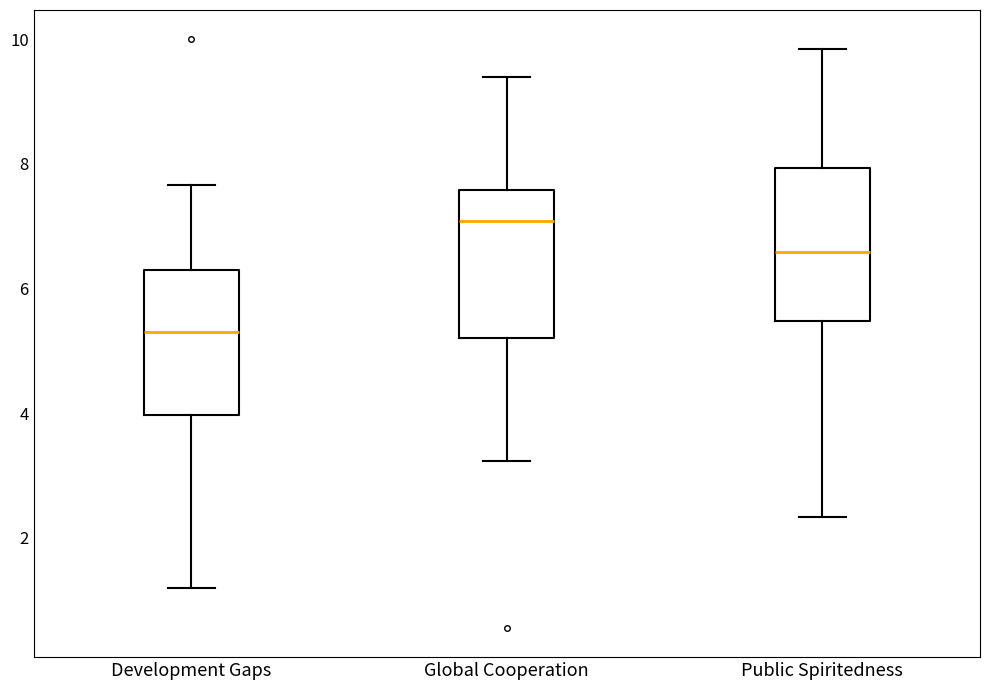

Reading left to right, transcribe this box plot: for each box, give where its median line is, the range the box spans, and where its two whiskers end, as read against the y-axis. The values are not printed on the chart, so give them approximately, as read against the axis.

Development Gaps: median 5.4, box 4.0 to 6.2, whiskers 1.2 to 7.6
Global Cooperation: median 7.0, box 5.2 to 7.6, whiskers 3.2 to 9.4
Public Spiritedness: median 6.6, box 5.4 to 8.0, whiskers 2.4 to 9.8